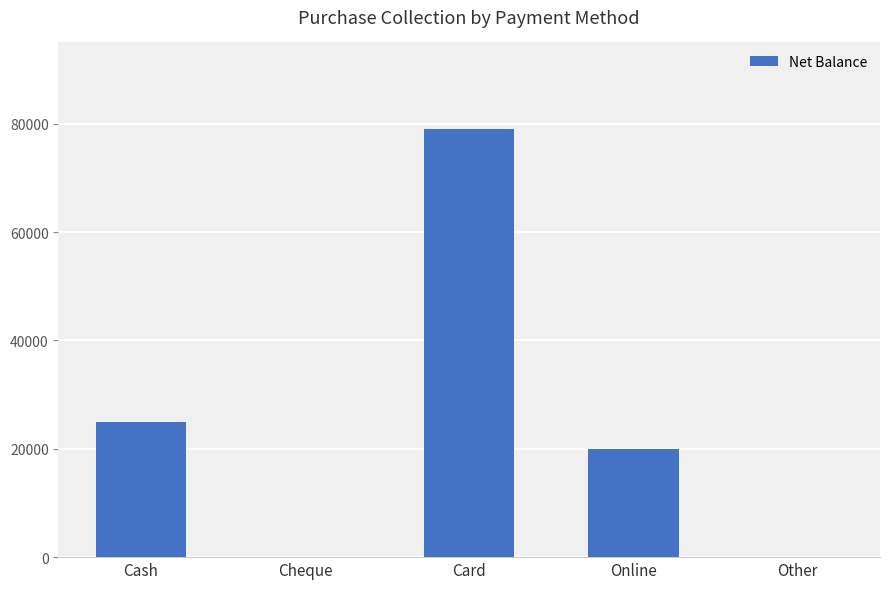

Is it true that the value at Card is 79000?

True